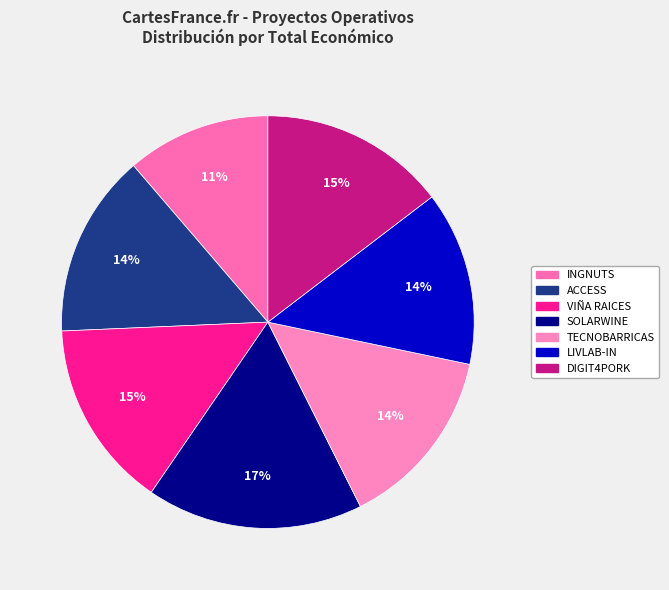

Which category has the smallest portion of the pie?

INGNUTS